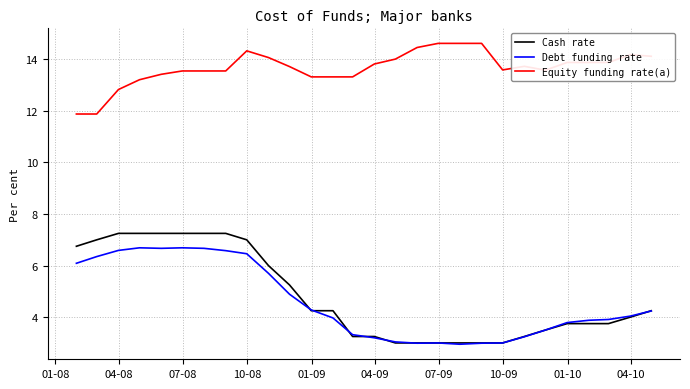

Which series has the largest range (max minus min)?

Cash rate